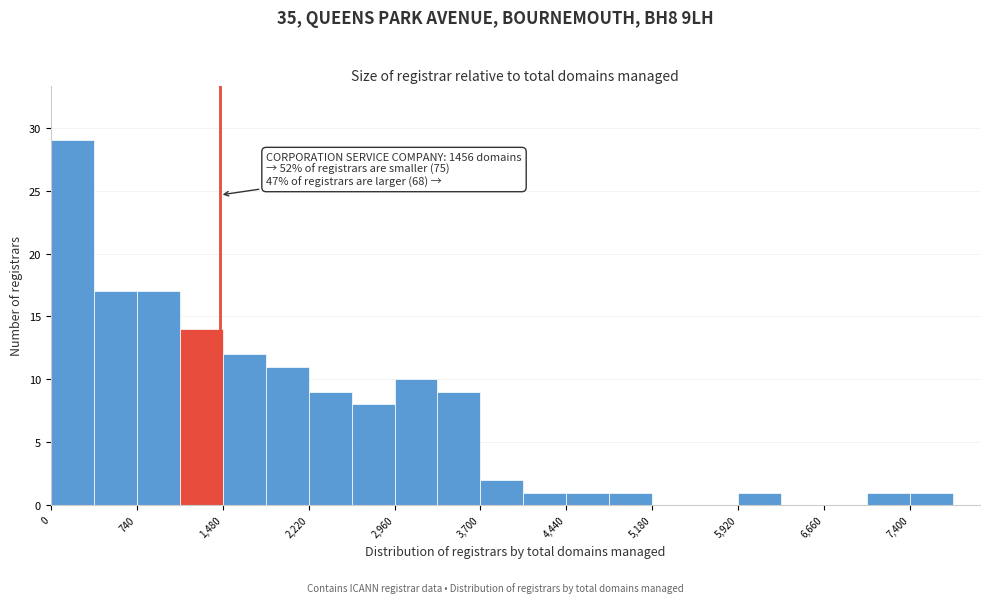

Around what value on the x-axis is the tallest bar? Give the approximate position of its centre, as read against the axis.

200